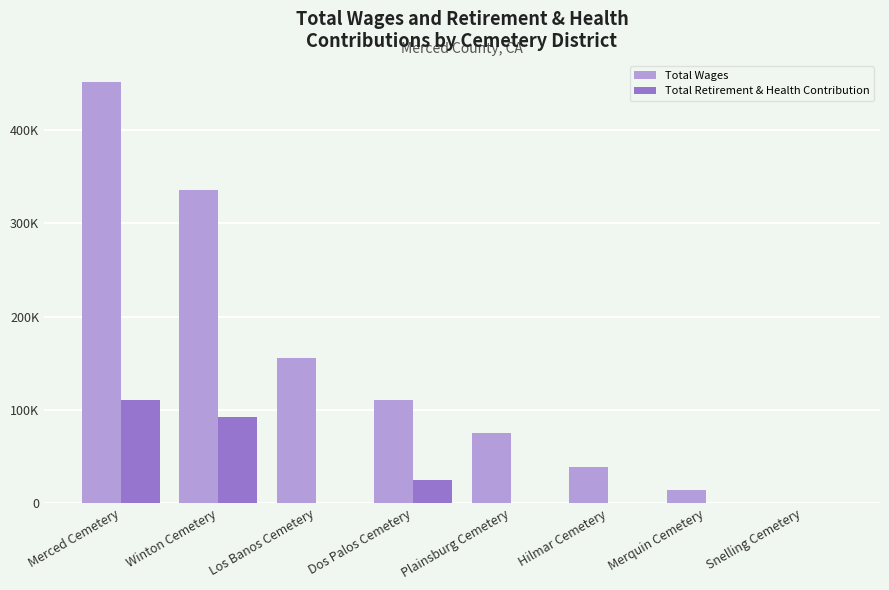

What is the maximum value for Total Wages?

451803